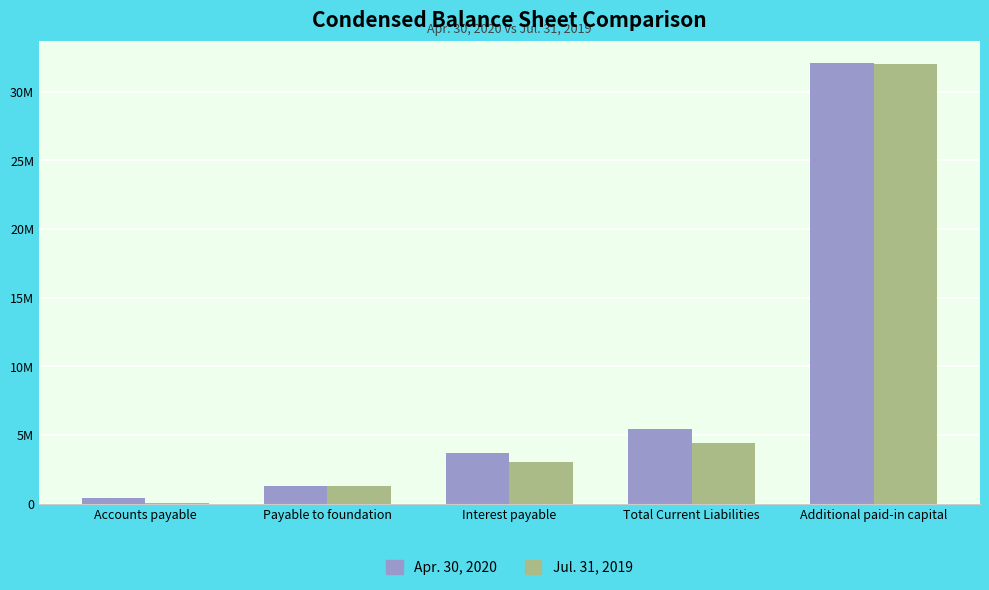

What are all the series names shown in the legend?

Apr. 30, 2020, Jul. 31, 2019